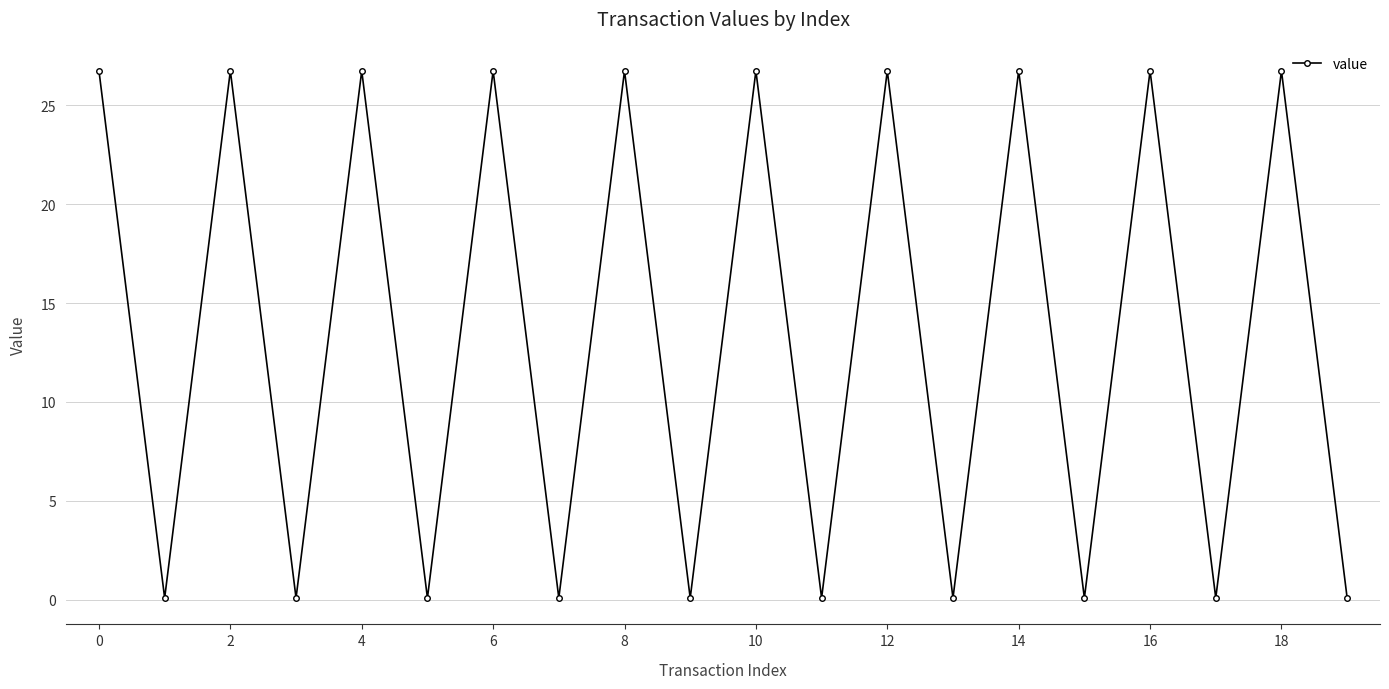

True or false: the data has more than 0 interior local peaks.

True